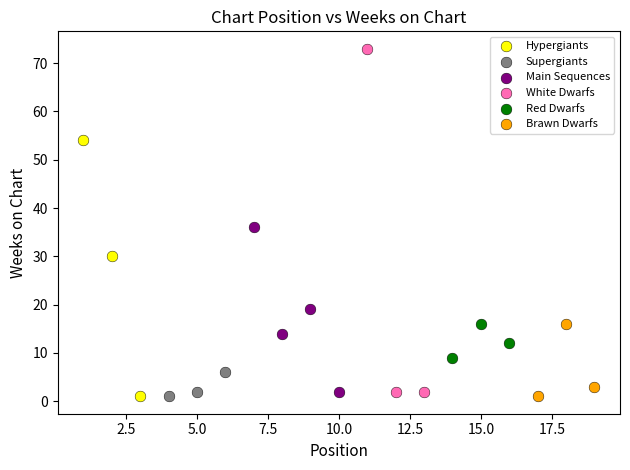

Which series reaches the maximum Y coordinate?

White Dwarfs